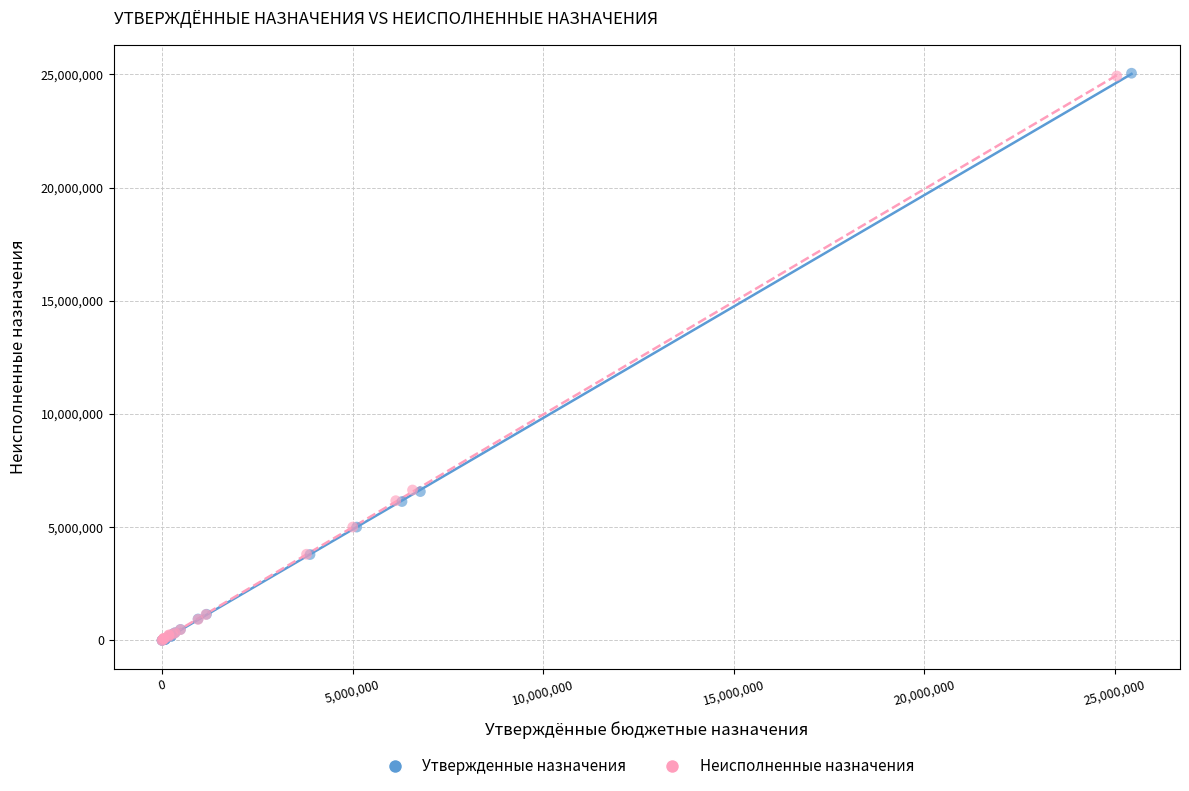

Which series has the widest spread of Y values?

Утвержденные назначения